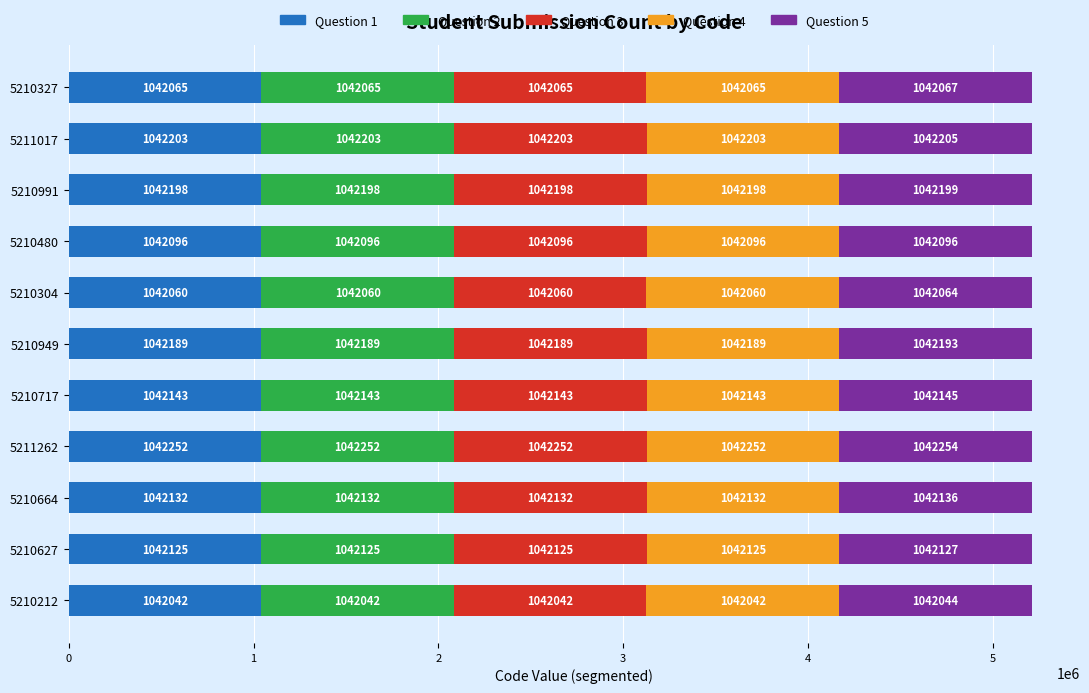

Is it true that Question 1 equals 1729251 at 5210327?

False